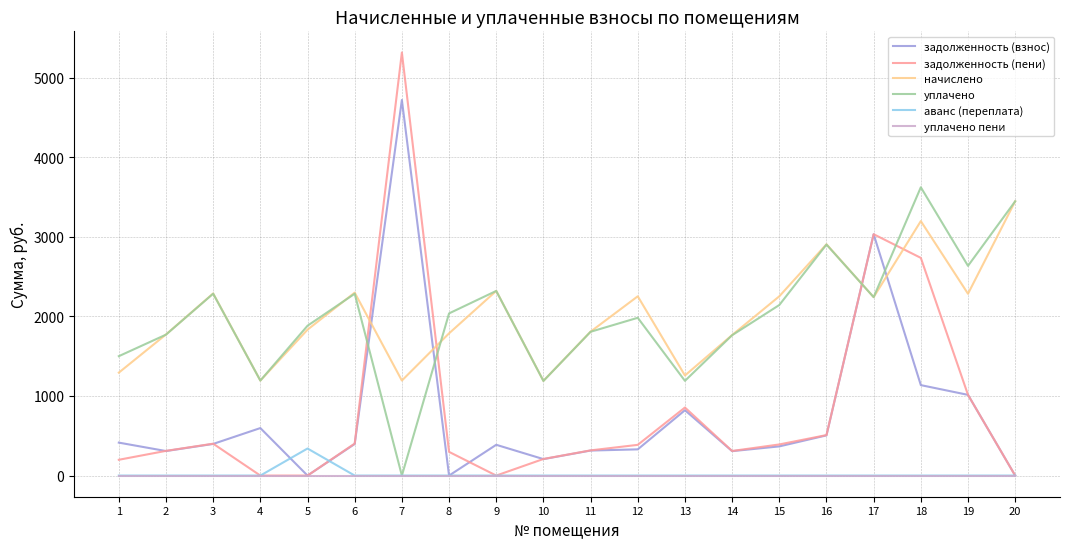

What is the difference between the maximum and minimum values in the задолженность (взнос) series?

4718.1